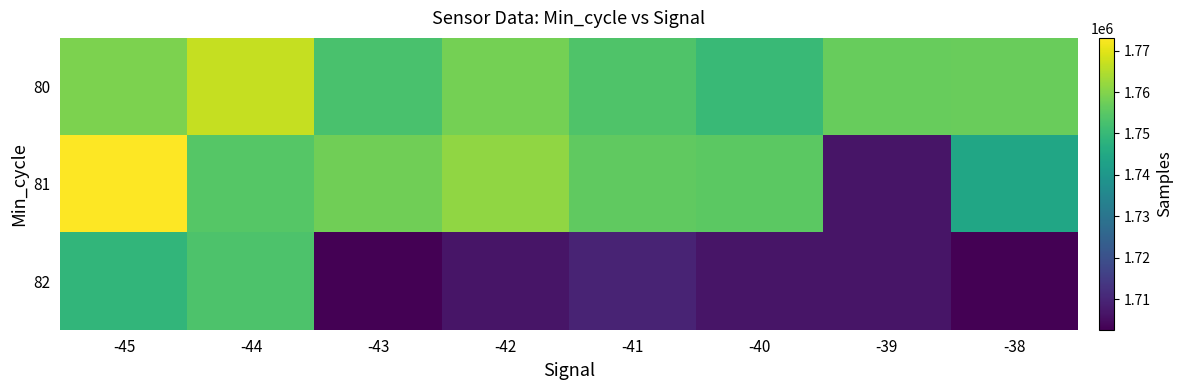

Rank the series at -42 from highest to lowest value.

81, 80, 82